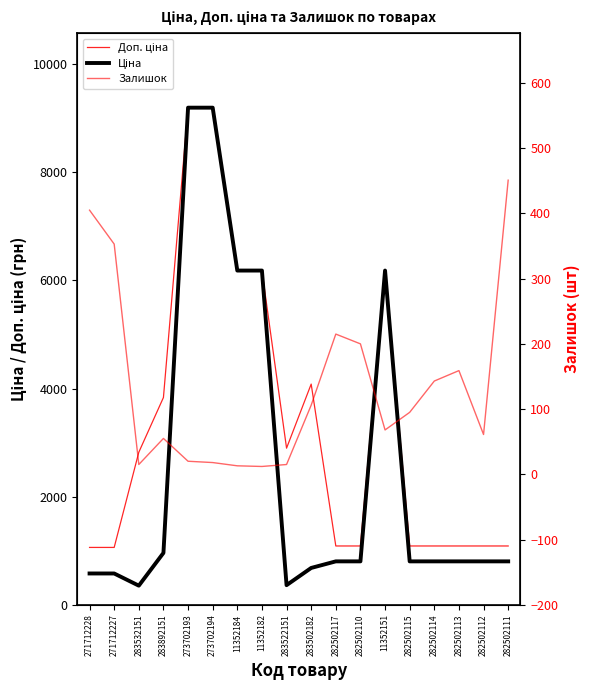

What is the smallest value displayed?

12.0